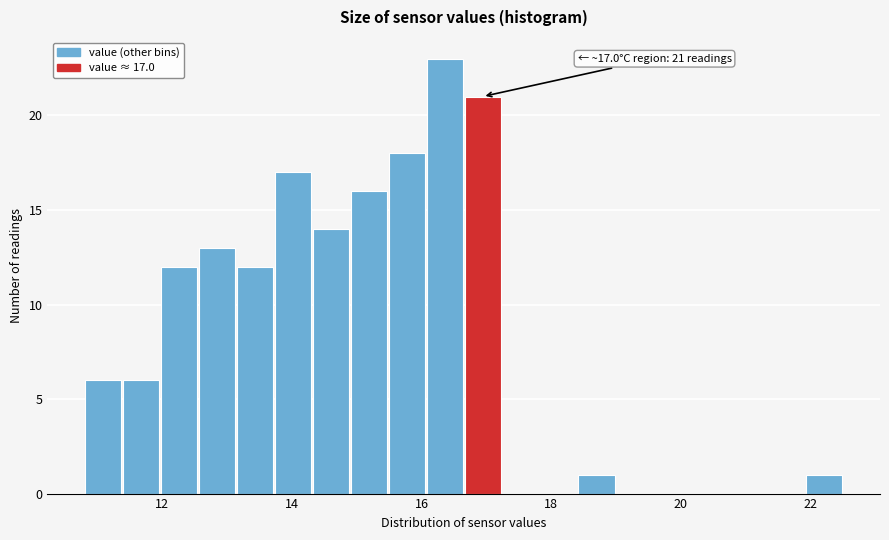

Around what value on the x-axis is the tallest bar? Give the approximate position of its centre, as read against the axis.

16.4